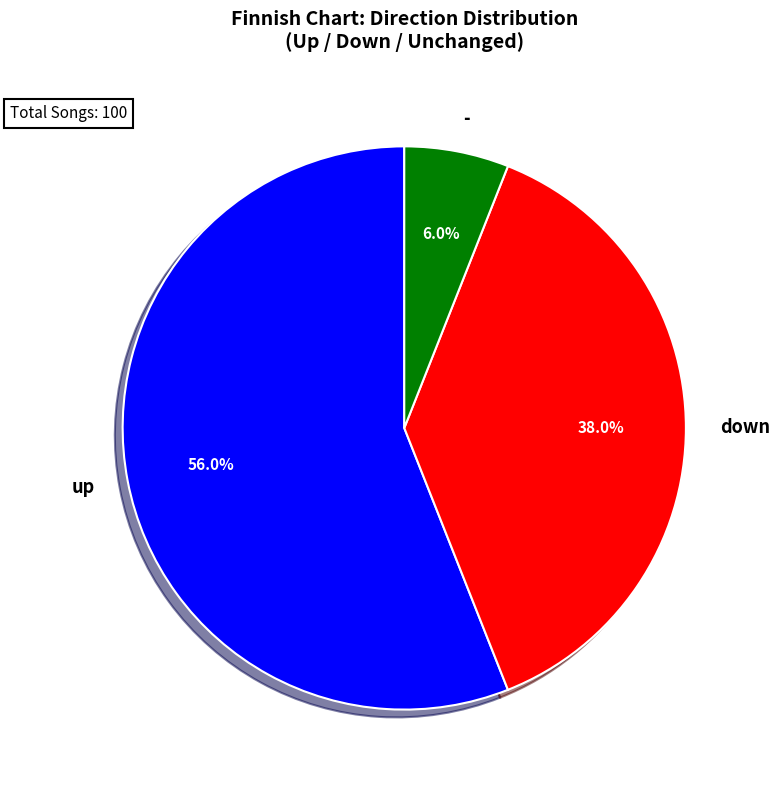

Is up the majority of the pie?

Yes